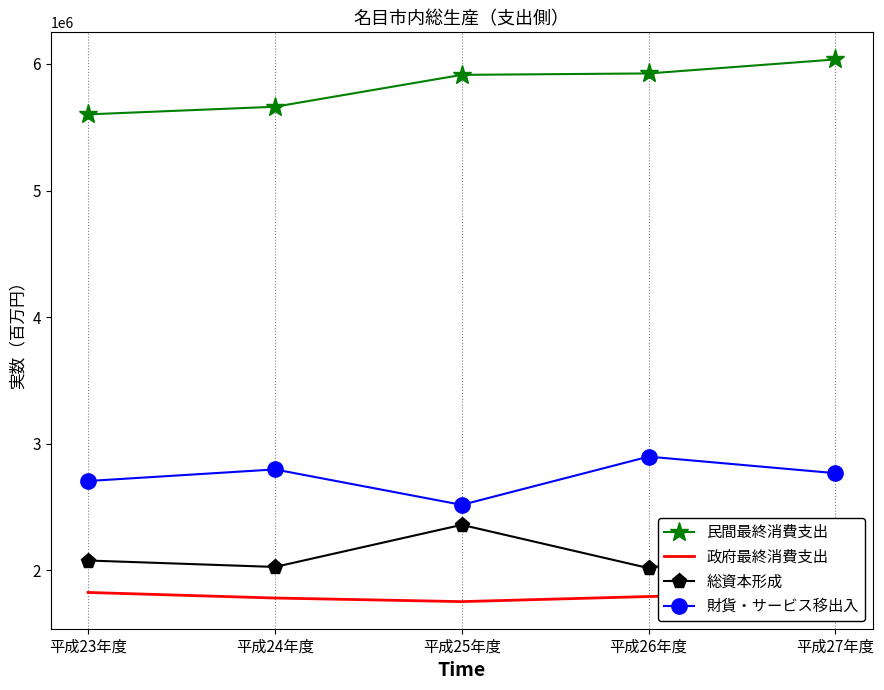

What is the maximum value shown in the chart?

6035764